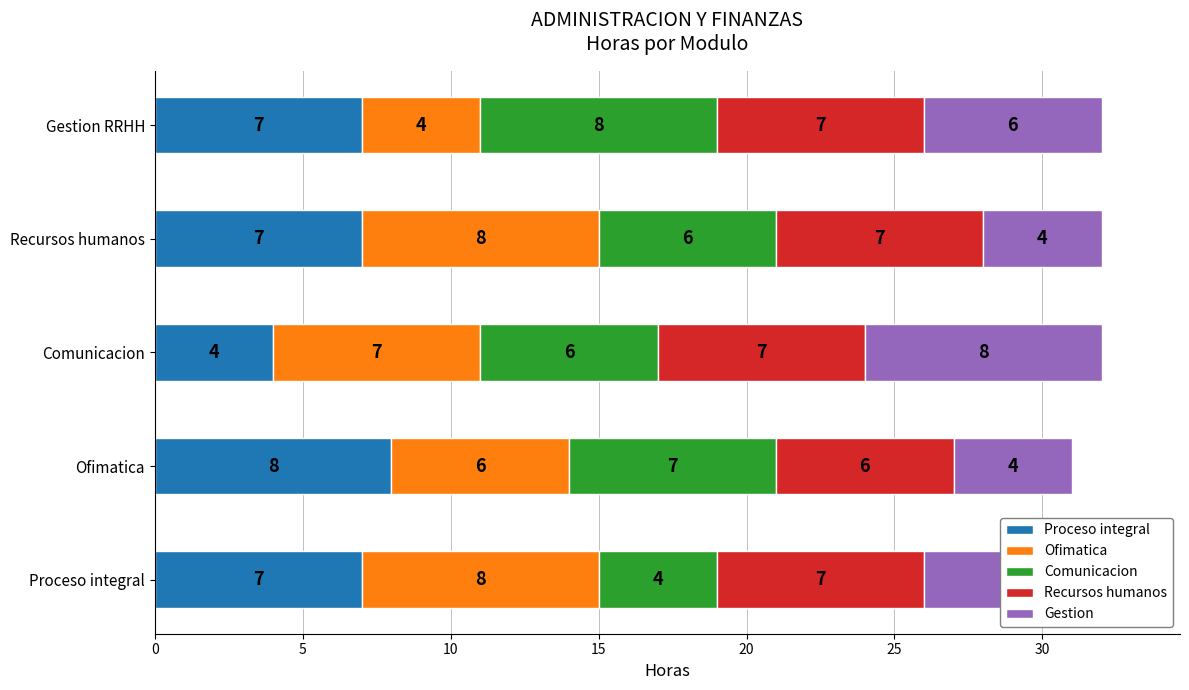

What is the total value across all series at Ofimatica?

31